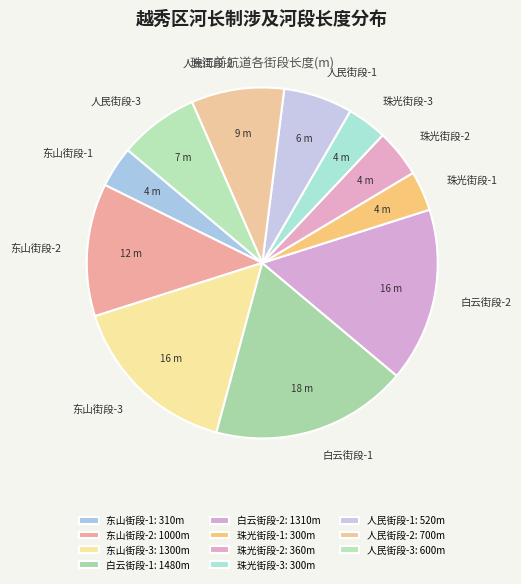

The 白云街段-2 slice represents 16% of the pie. True or false?

True